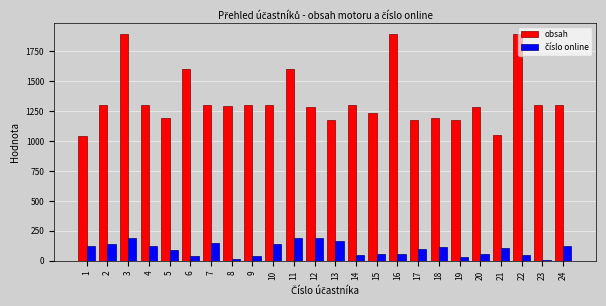

Which series has the largest total across all categories?

obsah